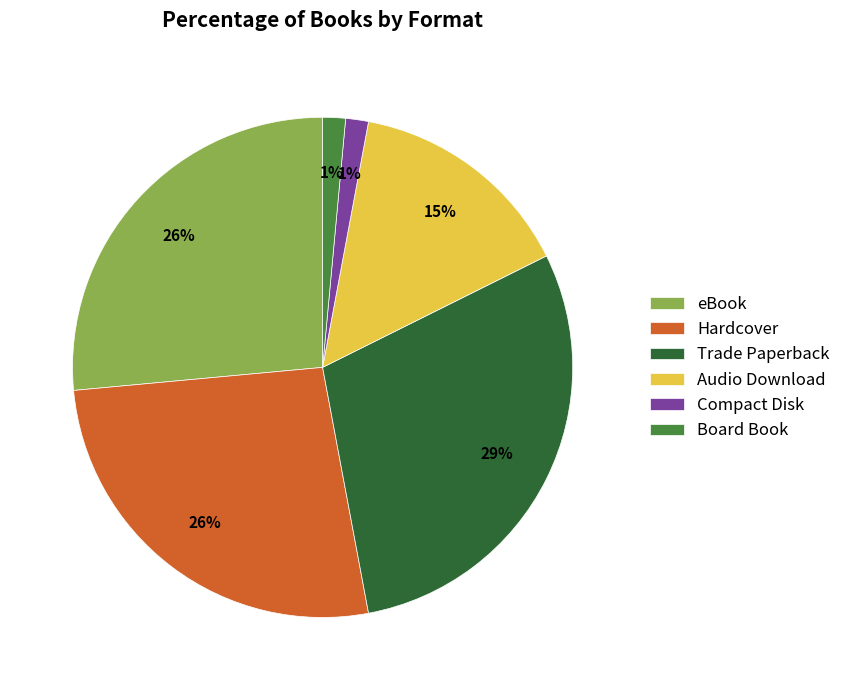

To the nearest percent, what is the combined percentage of Board Book and eBook?

28%